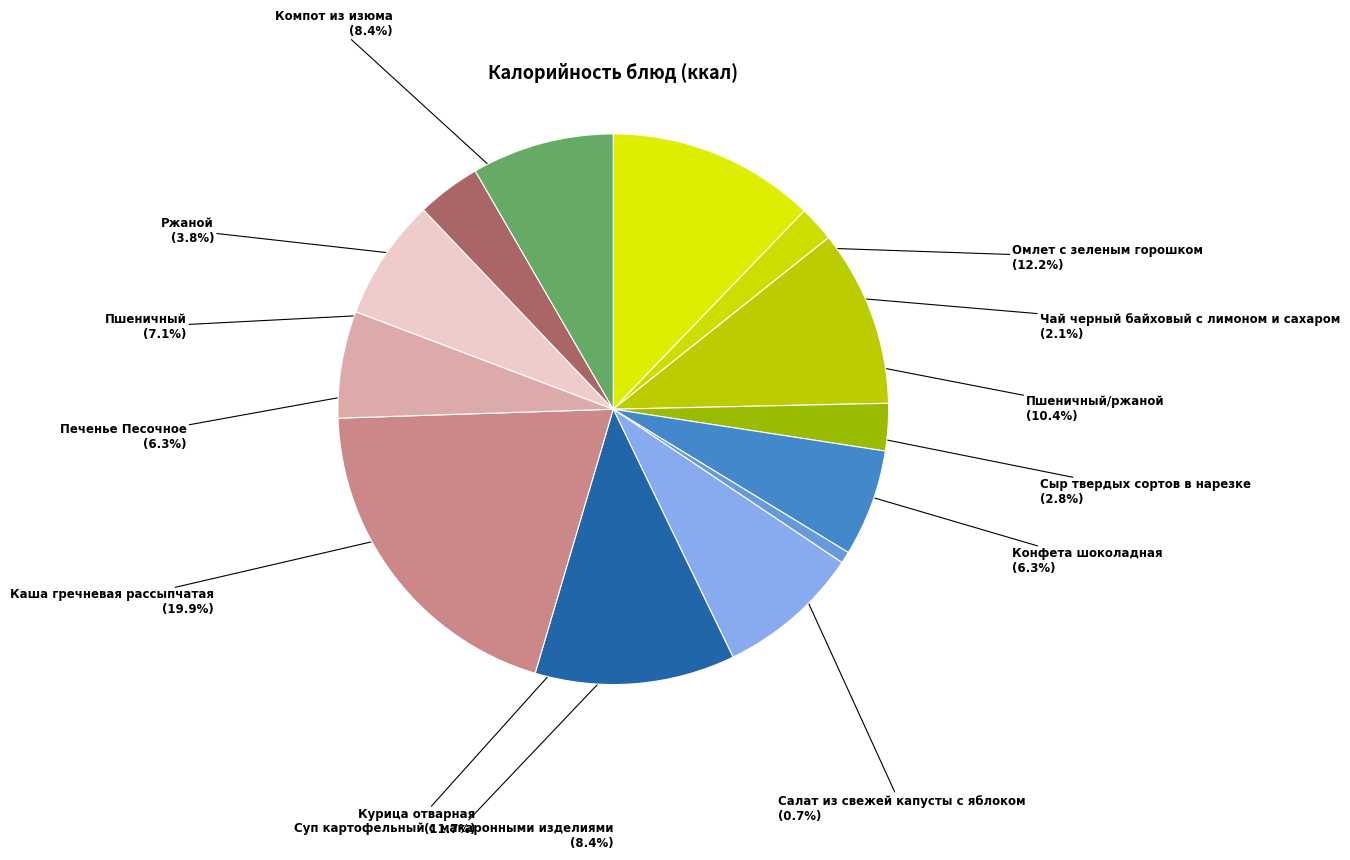

How many segments does this pie chart have?

13